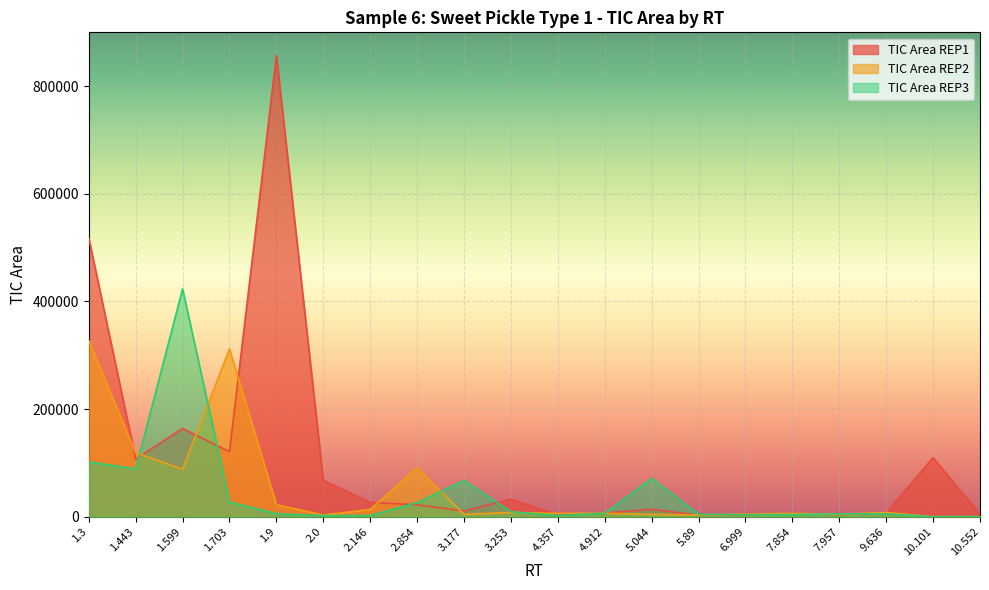

Reading right to left, extract all data points from this chart.

TIC Area REP1: 4101	109787	6801	3946	6071	3822	2817	13697	6808	3218	32618	10610	22122	26593	67356	857221	120752	163838	107043	517708
TIC Area REP2: 0	0	7864	4532	6252	4709	3150	4269	6396	6142	7879	4433	90963	13351	3211	22099	311814	88195	118877	326784
TIC Area REP3: 0	0	5292	5311	3894	3691	4452	71195	6341	2043	9124	67182	26259	2297	2044	5431	27136	423412	88734	101741